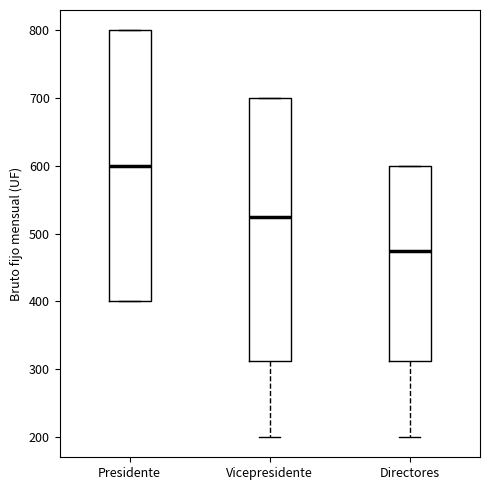

Reading left to right, read every box against the y-axis: the position of its median line, the range the box covers, and the ends of its whiskers. The values are not printed on the chart, so give them approximately, as read against the axis.

Presidente: median 600, box 400 to 800, whiskers 400 to 800
Vicepresidente: median 530, box 310 to 700, whiskers 200 to 700
Directores: median 480, box 310 to 600, whiskers 200 to 600